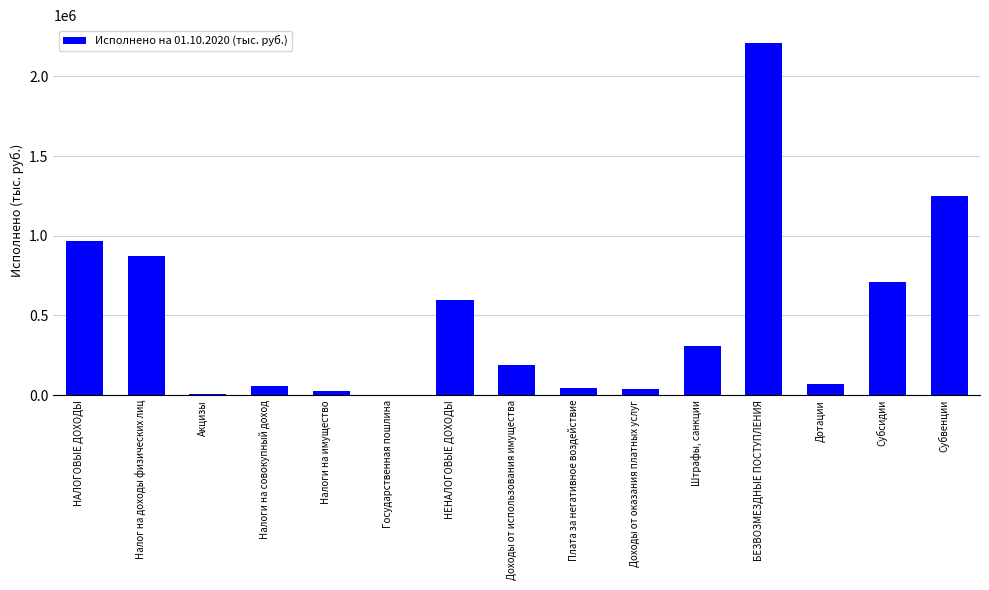

What is the change in value from Налоги на совокупный доход to НЕНАЛОГОВЫЕ ДОХОДЫ?

+539992.7